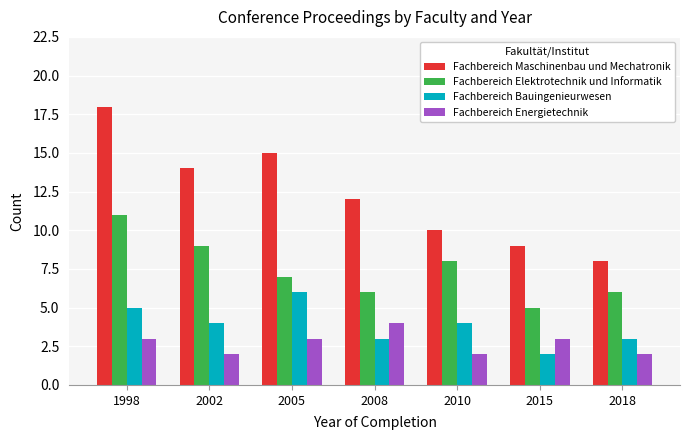

List the series in order of their peak value, highest first.

Fachbereich Maschinenbau und Mechatronik, Fachbereich Elektrotechnik und Informatik, Fachbereich Bauingenieurwesen, Fachbereich Energietechnik